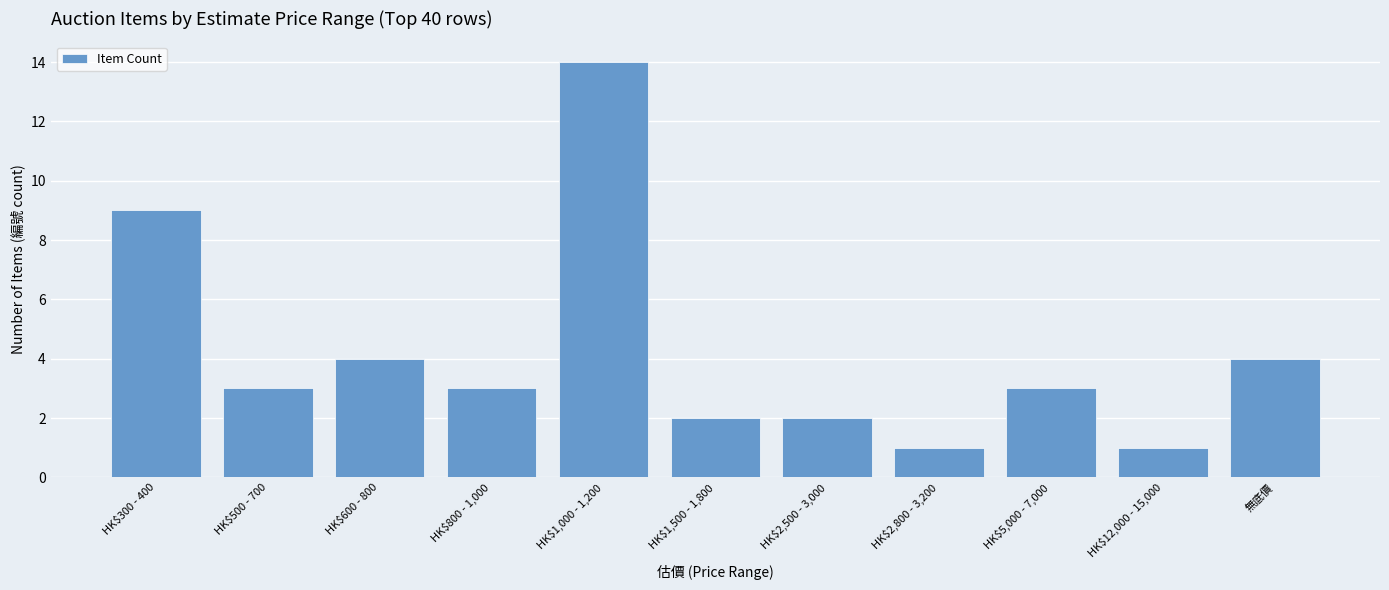

Are the bars grouped side by side (vs. stacked)?

No